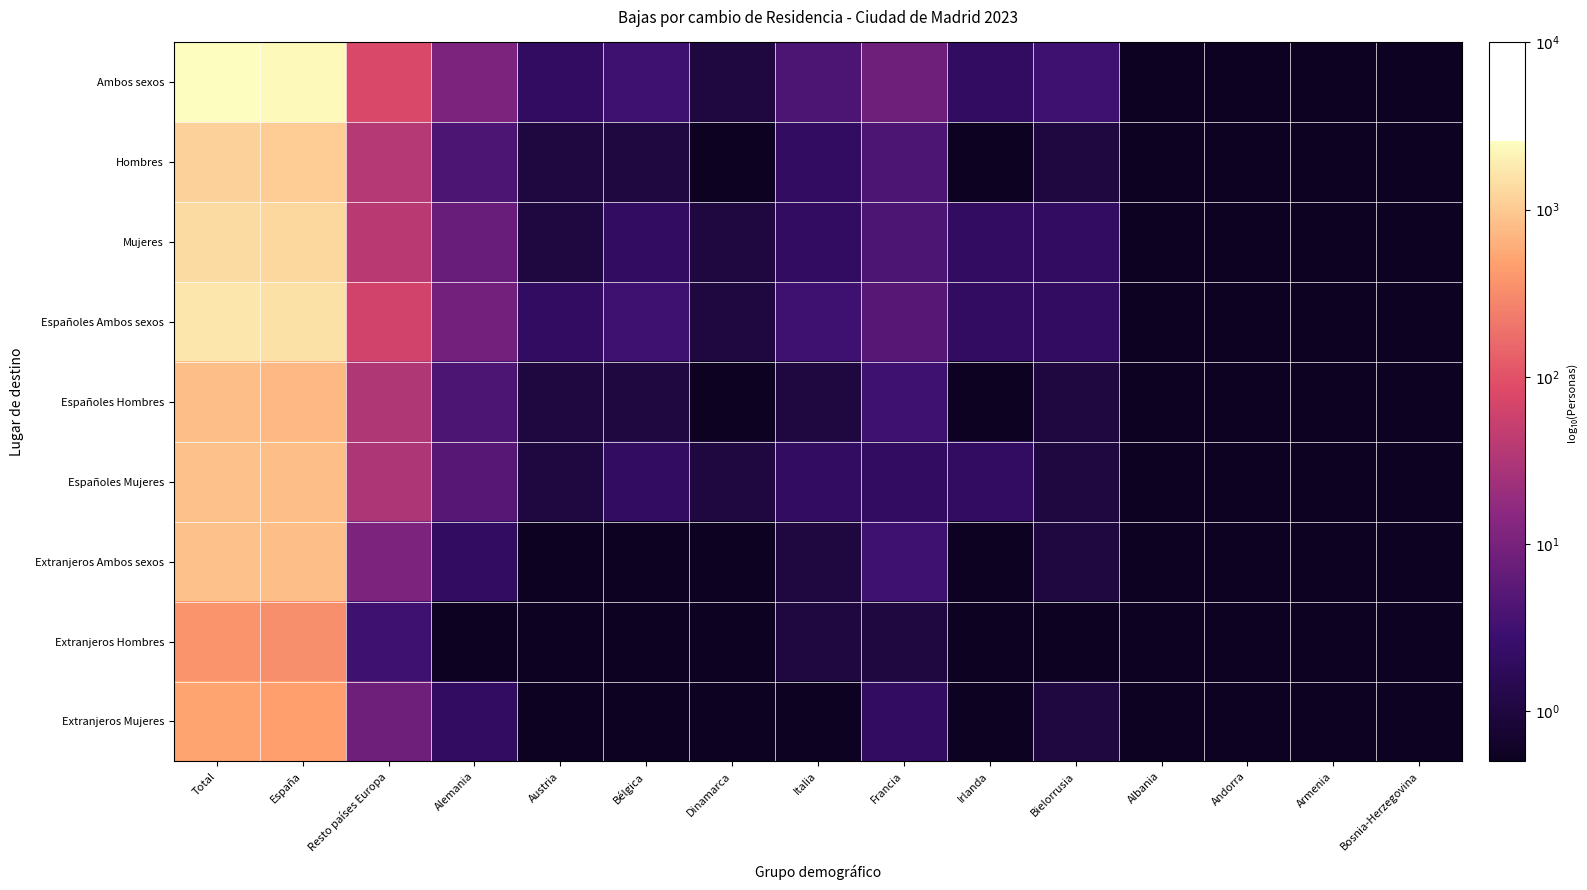

What is the total value across all series at Bosnia-Herzegovina?

-2.7